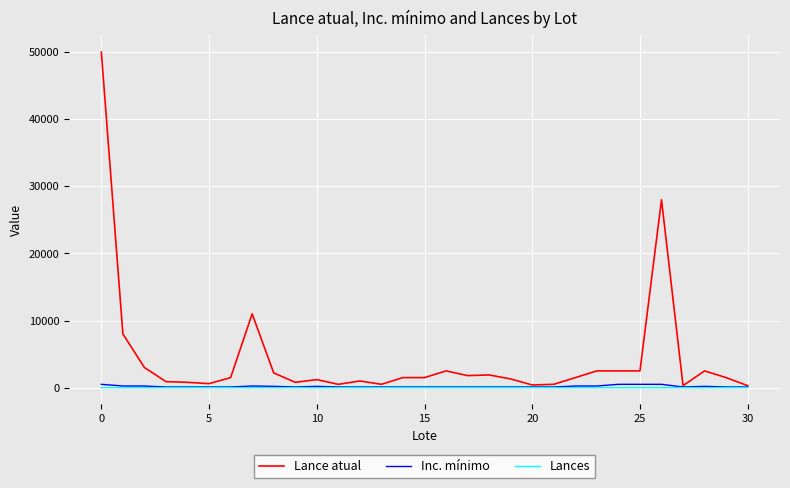

What are all the series names shown in the legend?

Lance atual, Inc. mínimo, Lances